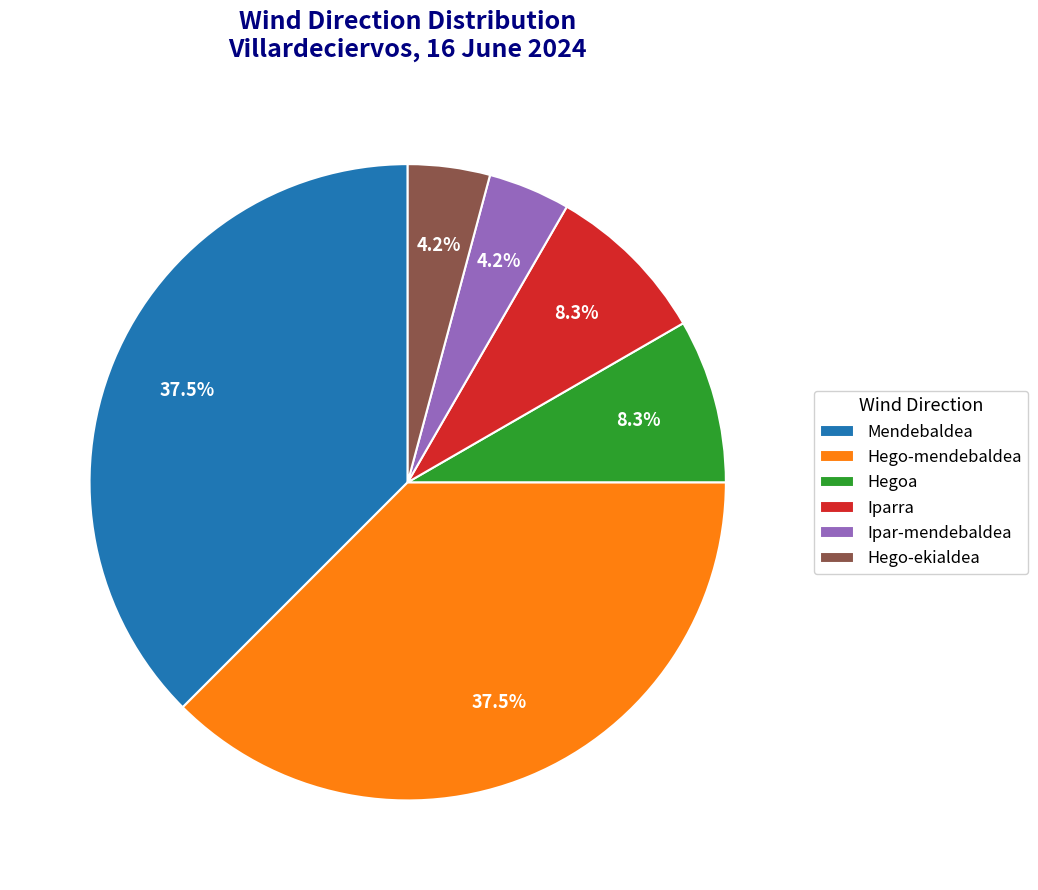

Between Iparra and Hego-ekialdea, which is larger?

Iparra